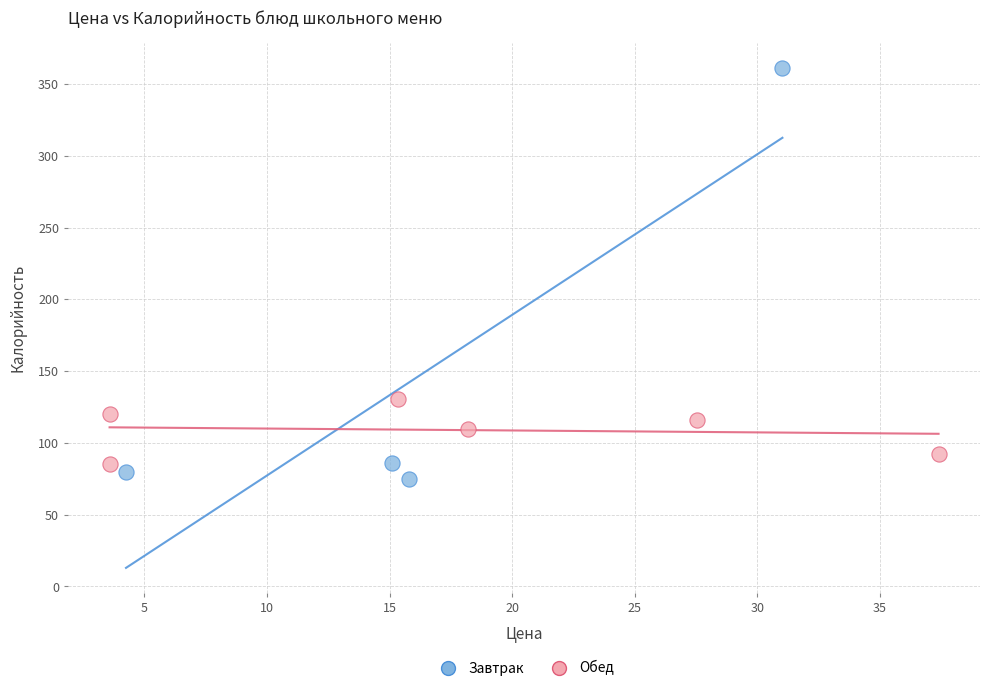

Which series has the largest Y range (max minus min)?

Завтрак